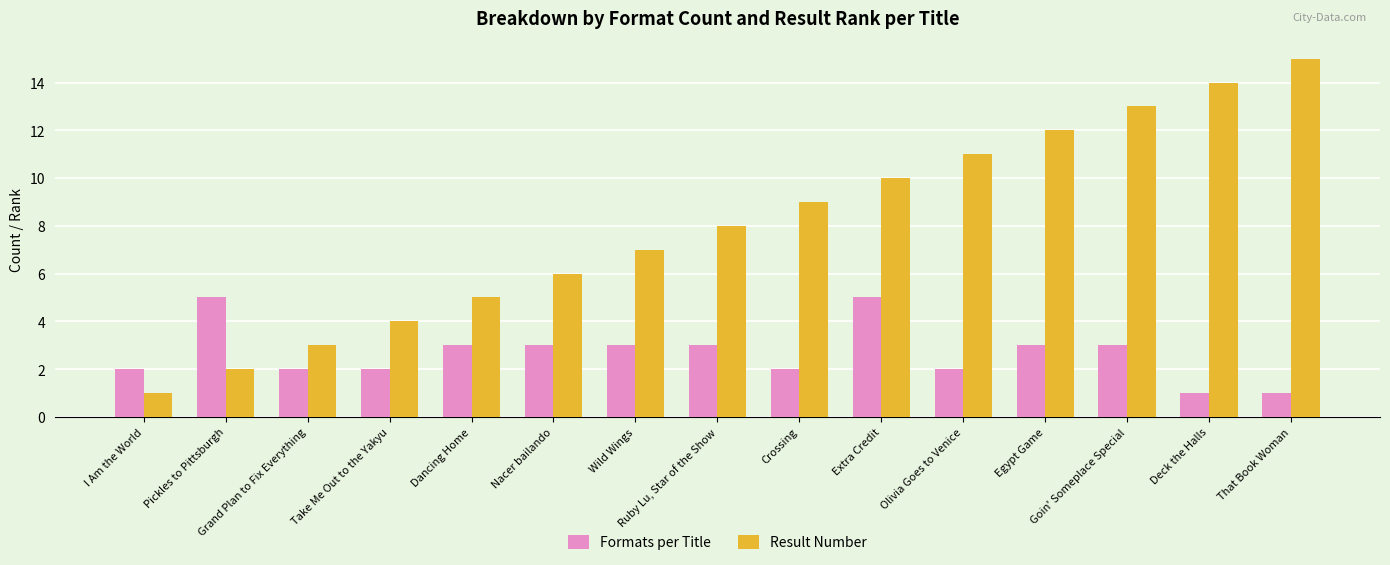

How many values in the Result Number series are below 8?

7